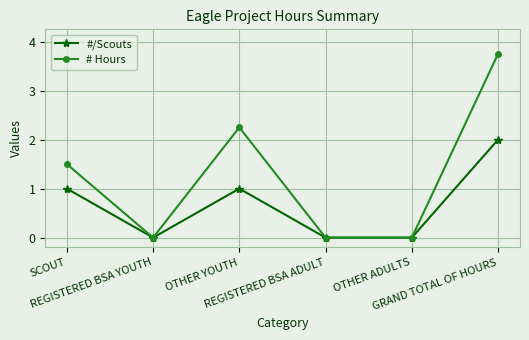

True or false: #/Scouts has more than 0 points higher than both neighbors.

True